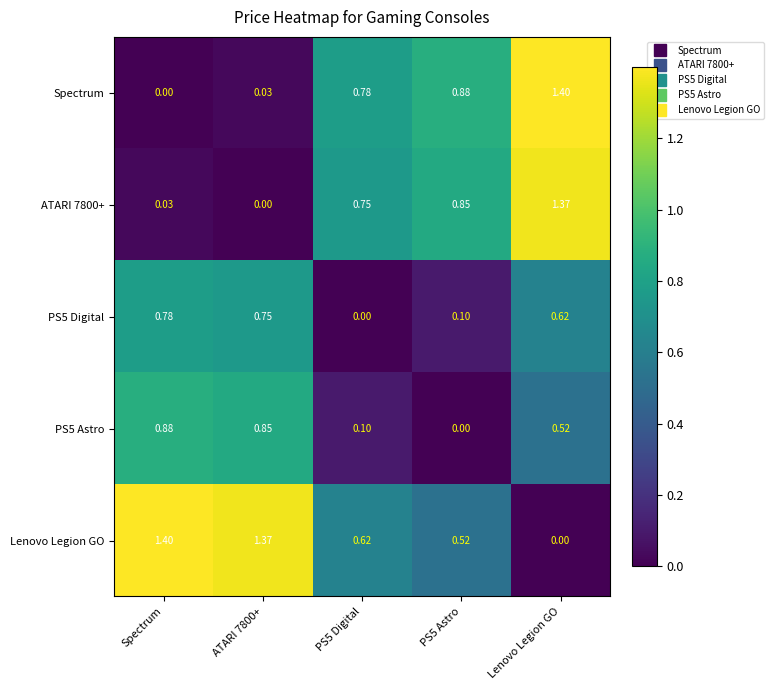

Is the value of Spectrum at Spectrum greater than the value of Lenovo Legion GO at Spectrum?

No